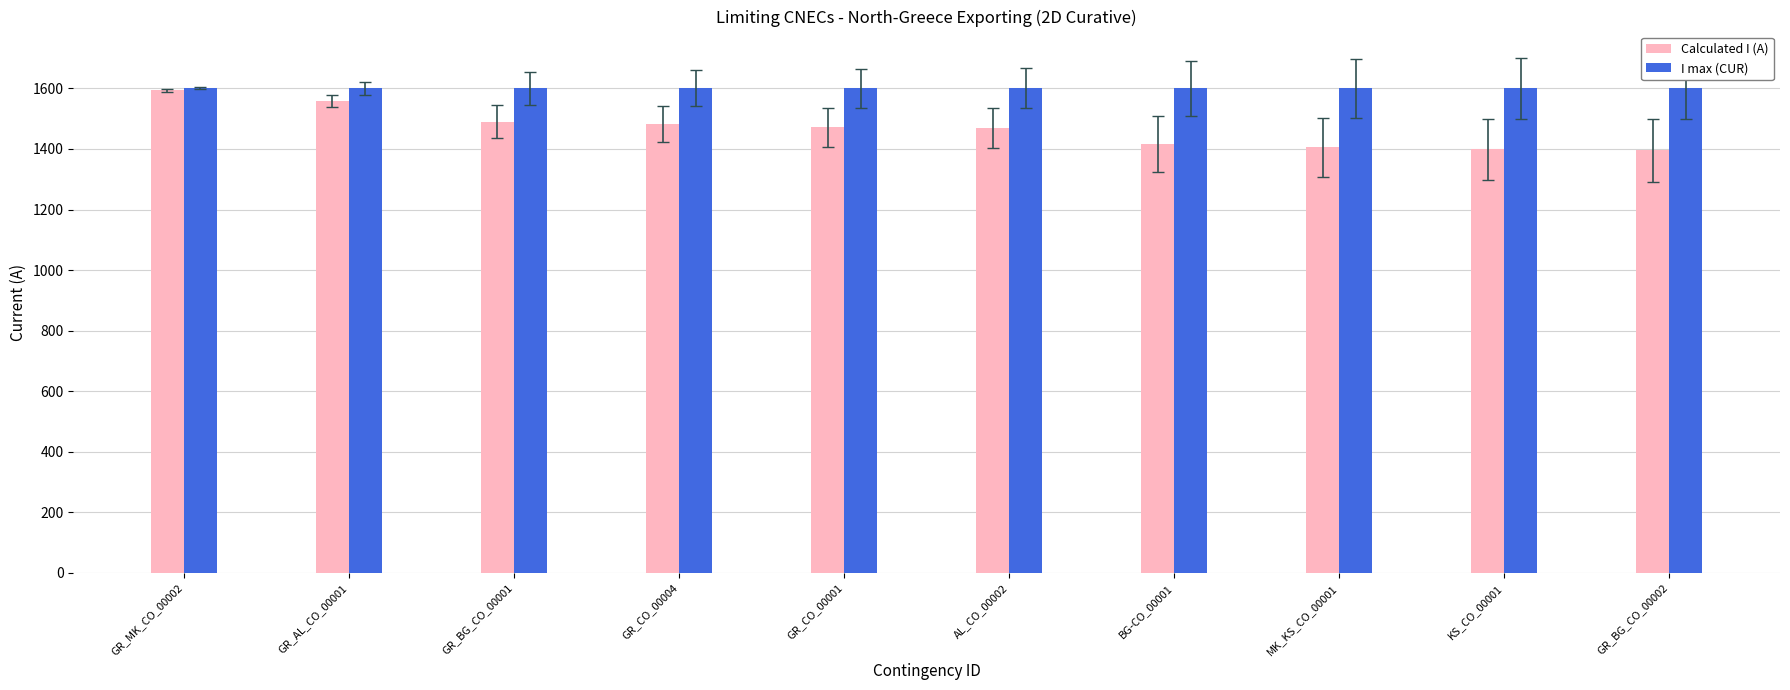

Which series has the widest spread of values?

Calculated I (A)